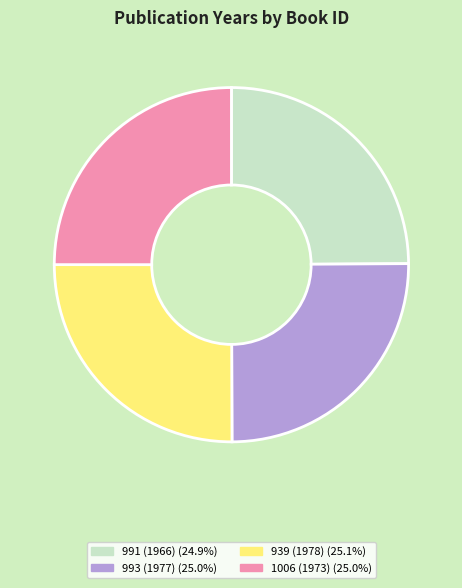

Approximately how many times larger is the value at 993 (1977) compared to 991 (1966)?

1.0